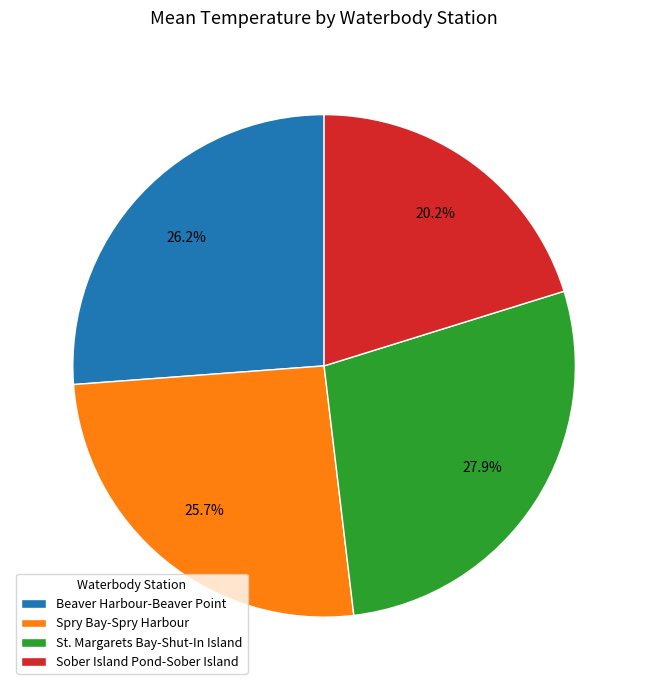

What is the largest slice in the pie chart?

St. Margarets Bay-Shut-In Island